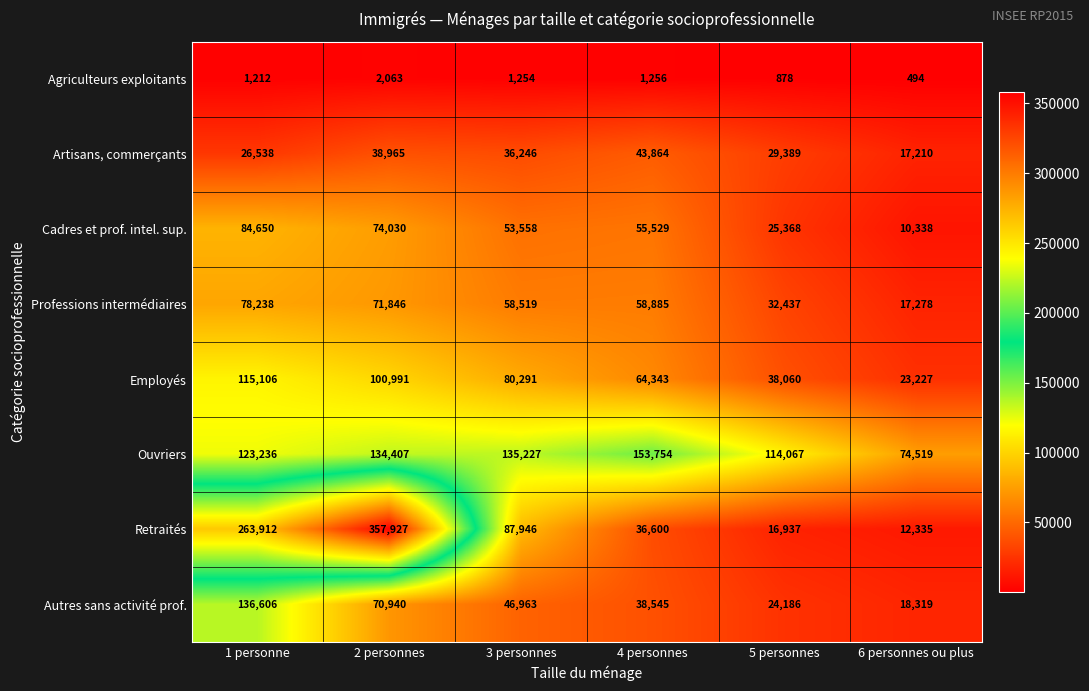

Which series changed the most between 1 personne and 2 personnes?

Retraités